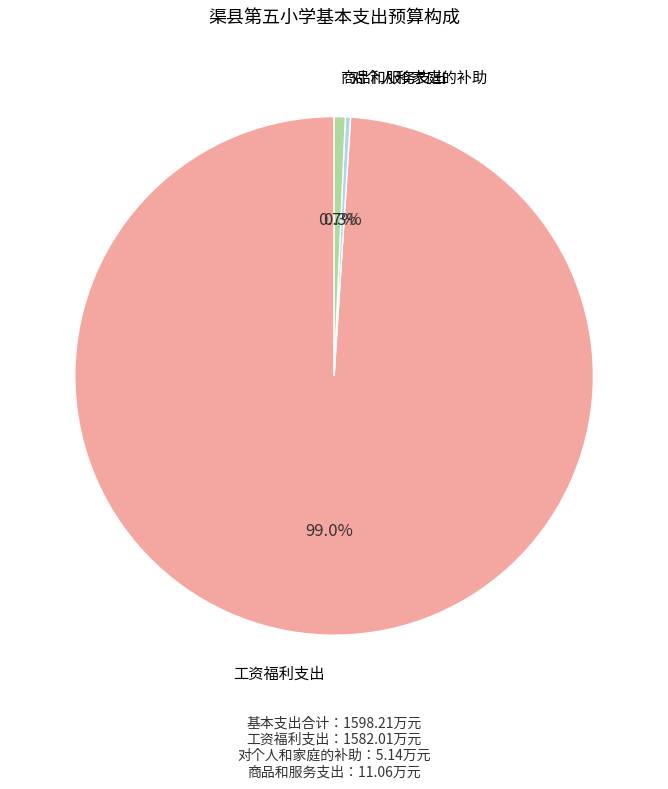

Is there any slice that represents more than half of the pie?

Yes